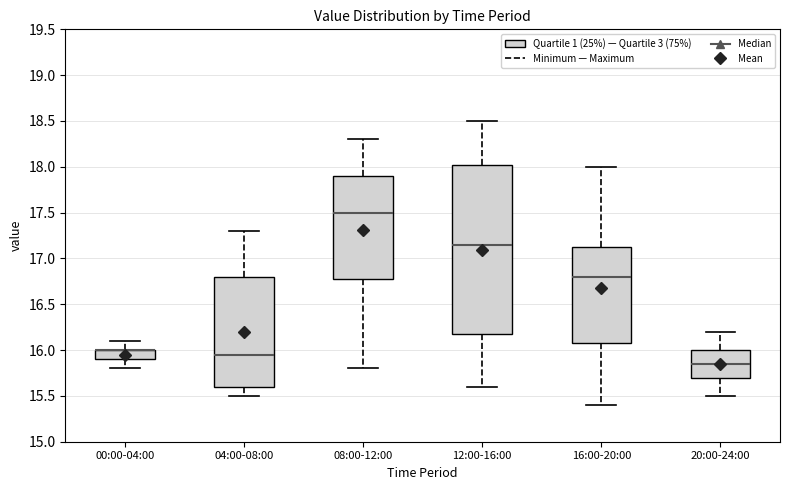

Comparing the boxes themselves (not the whiskers), which one is the tallest?

12:00-16:00